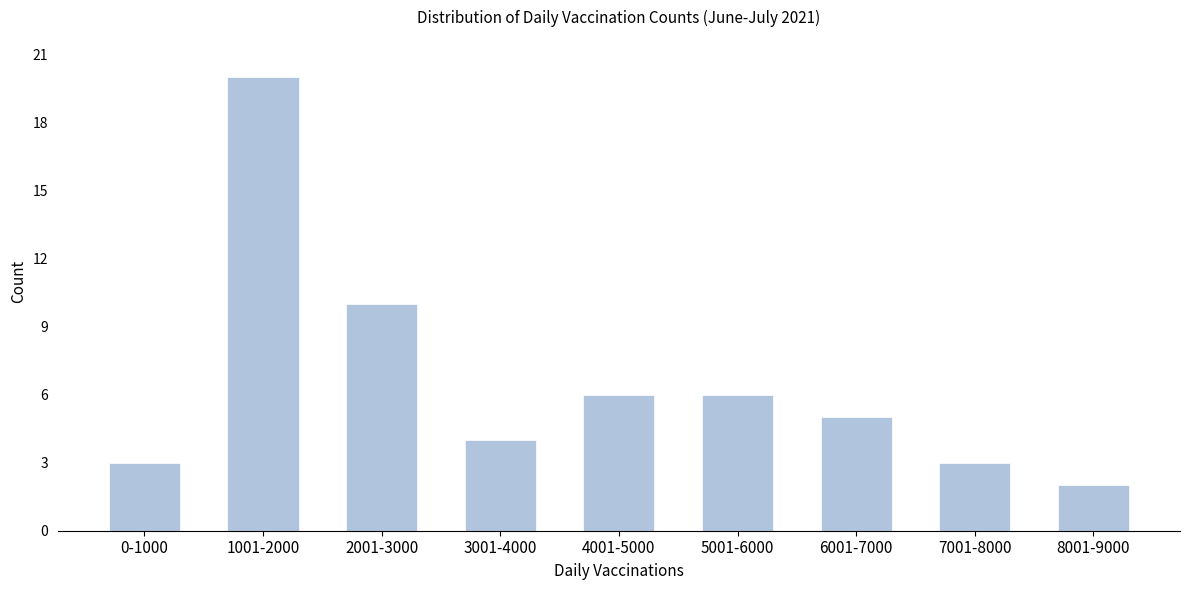

Reading left to right, list all the values displayed in this chart.

0-1000=3	1001-2000=20	2001-3000=10	3001-4000=4	4001-5000=6	5001-6000=6	6001-7000=5	7001-8000=3	8001-9000=2